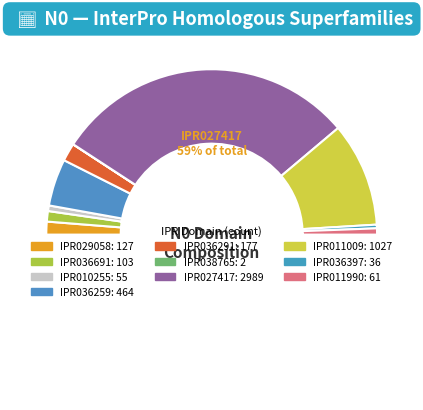

The IPR036259 slice represents 9% of the pie. True or false?

True